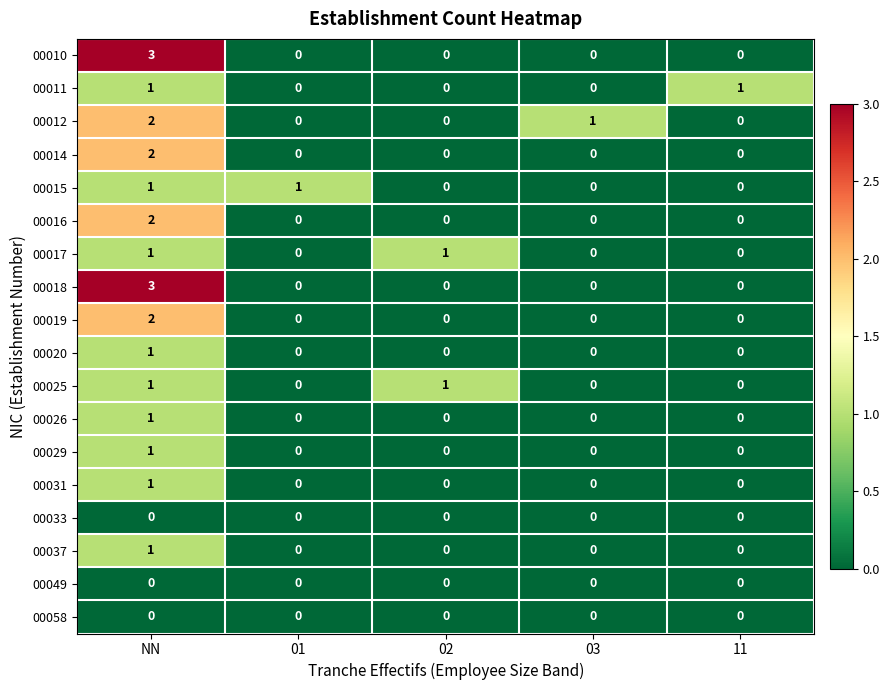

The value of 00031 at NN is 1. True or false?

True